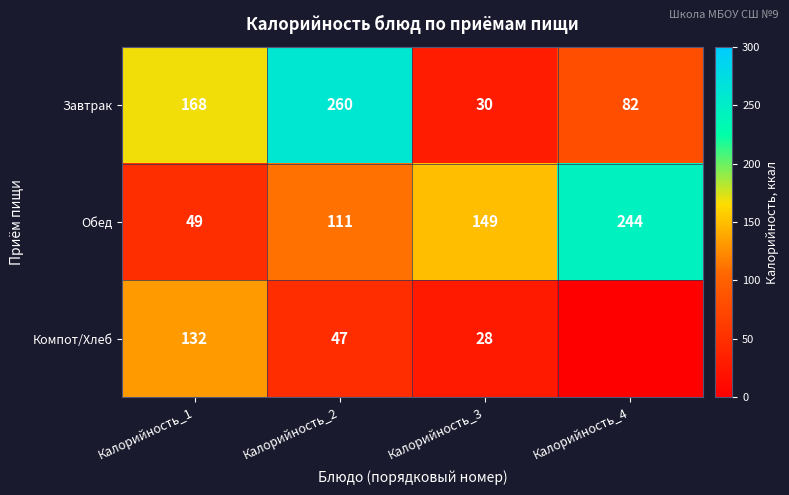

What is the minimum value for Завтрак?

30